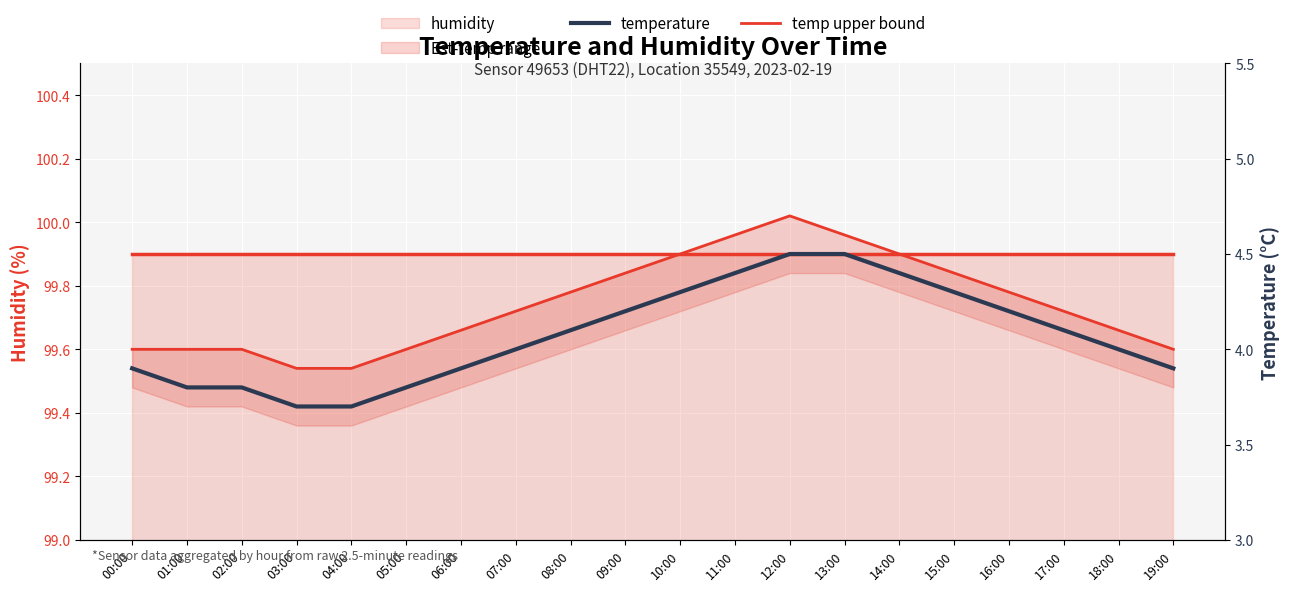

At which category is the sum across all series the highest?

12:00